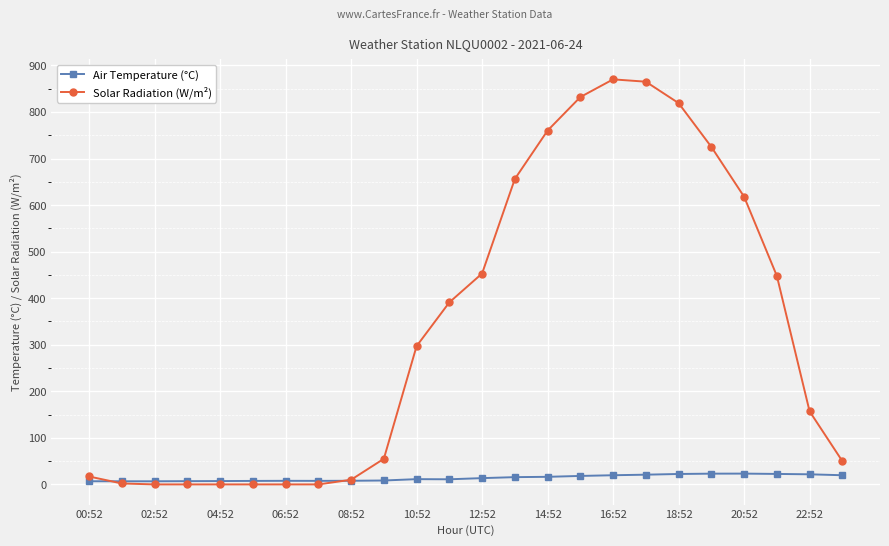

Count the number of data series in this chart.

2